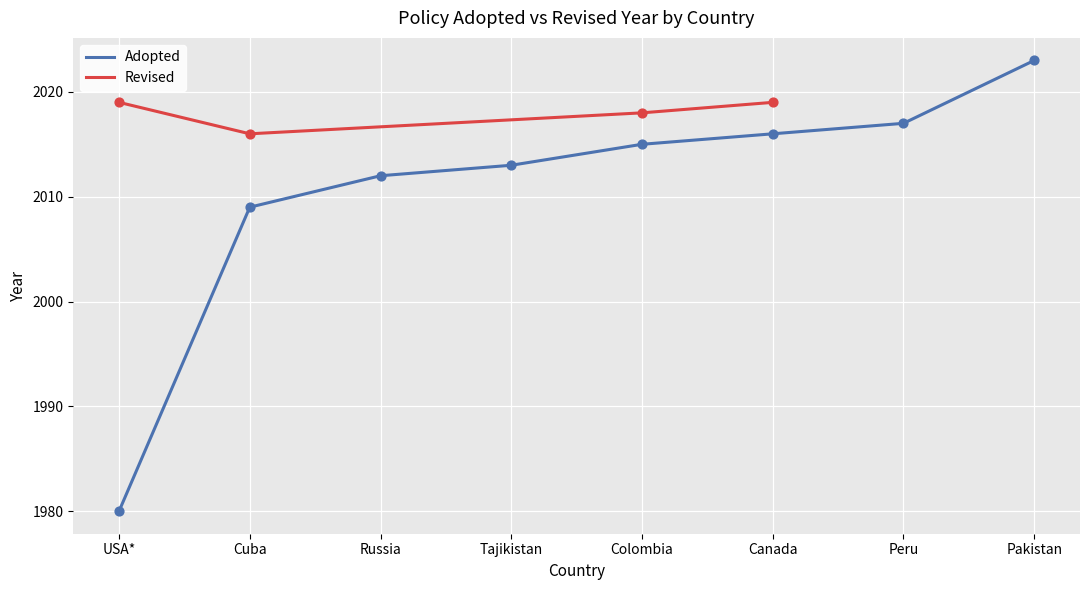

True or false: Adopted has a value of 3187 at Pakistan.

False